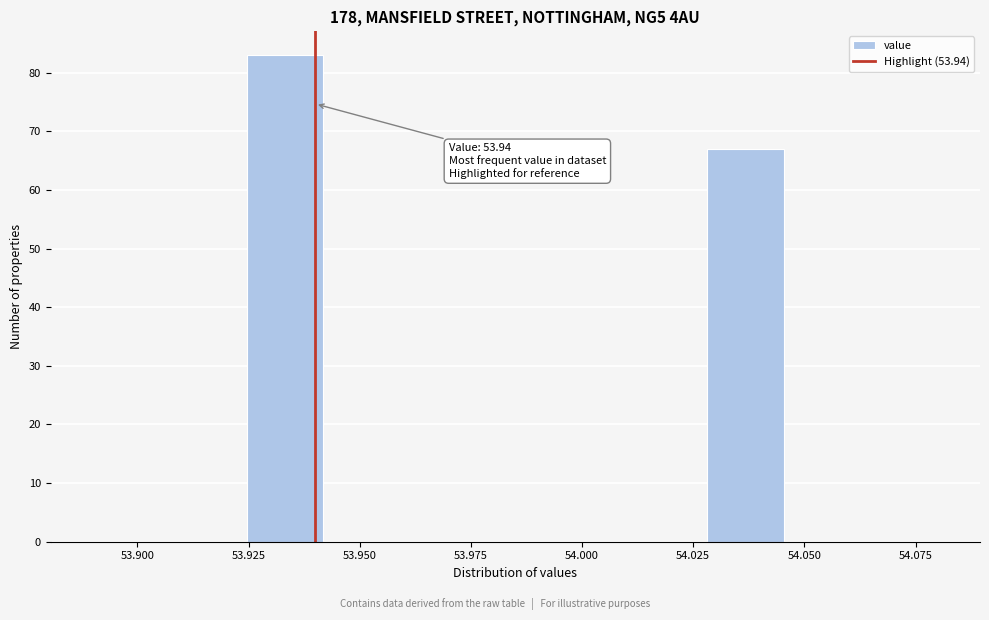

Read against the x-axis, roughly where is the centre of the tallest bar?

53.935